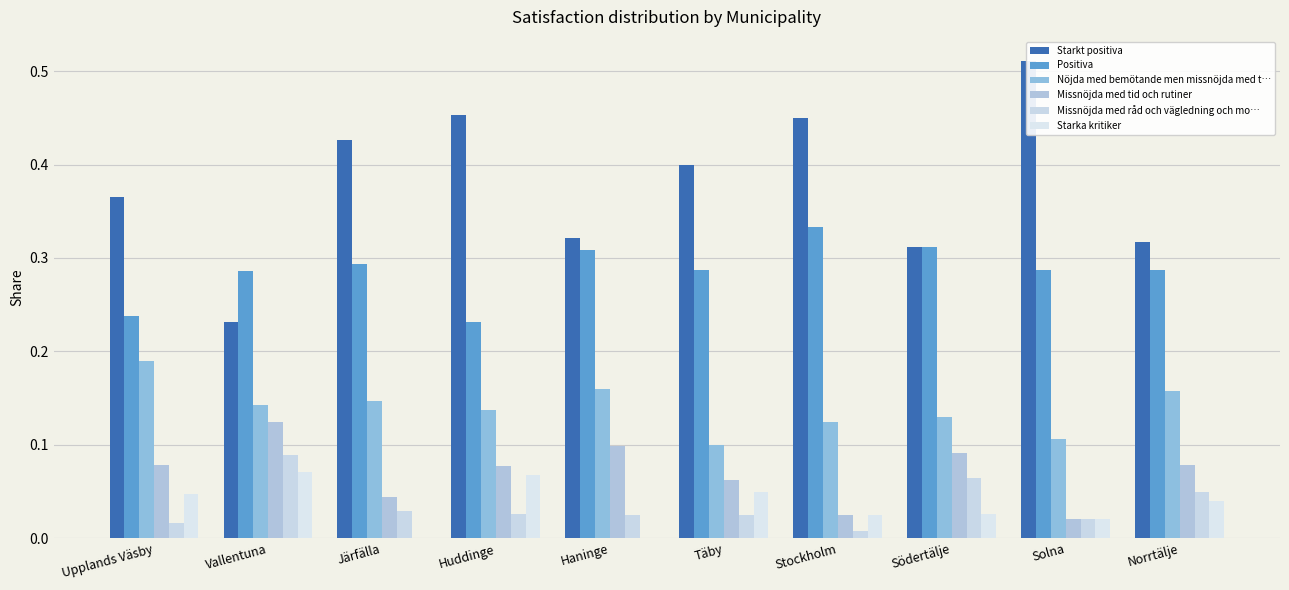

The value of Starka kritiker at Haninge is 0.0. True or false?

True